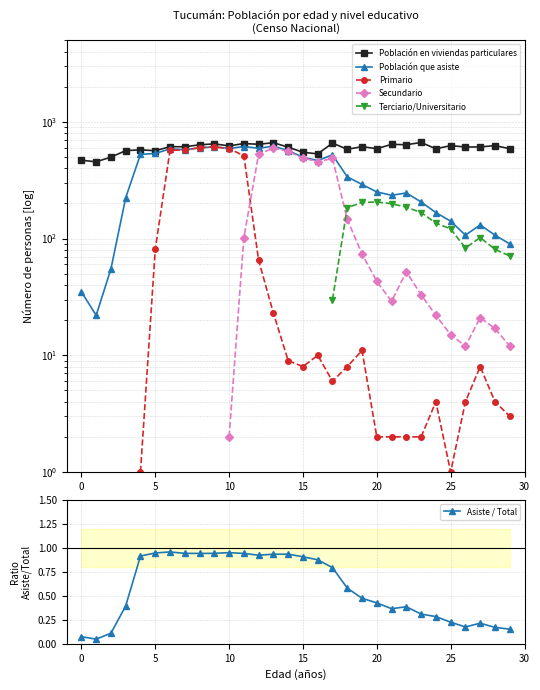

True or false: Población en viviendas particulares and Asiste / Total cross at least once.

False